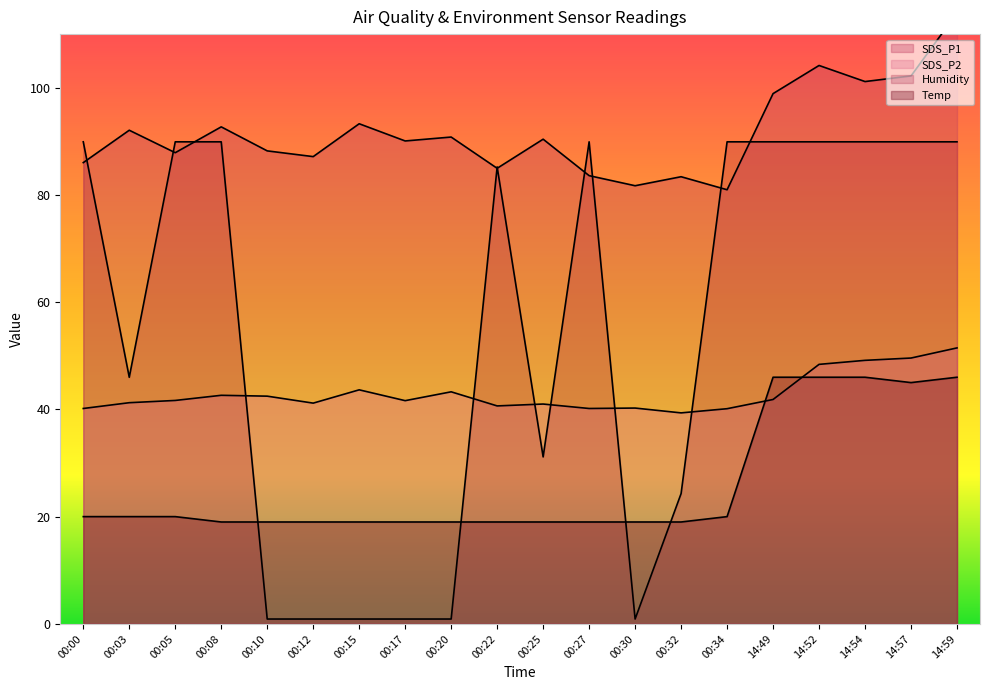

Reading left to right, list all the values displayed in this chart.

SDS_P1: 86.0	92.1	87.9	92.7	88.2	87.2	93.3	90.1	90.8	85.0	90.4	83.6	81.7	83.4	81.0	98.9	104.2	101.2	102.2	114.0
SDS_P2: 40.2	41.2	41.7	42.6	42.5	41.2	43.6	41.6	43.3	40.6	41.0	40.2	40.2	39.4	40.1	41.9	48.4	49.1	49.6	51.5
Temp: 20.0	20.0	20.0	19.0	19.0	19.0	19.0	19.0	19.0	19.0	19.0	19.0	19.0	19.0	20.0	46.0	46.0	46.0	45.0	46.0
Humidity: 89.9	46.0	89.9	89.9	0.9	0.9	0.9	0.9	0.9	85.2	31.1	89.9	0.9	24.3	89.9	89.9	89.9	89.9	89.9	89.9